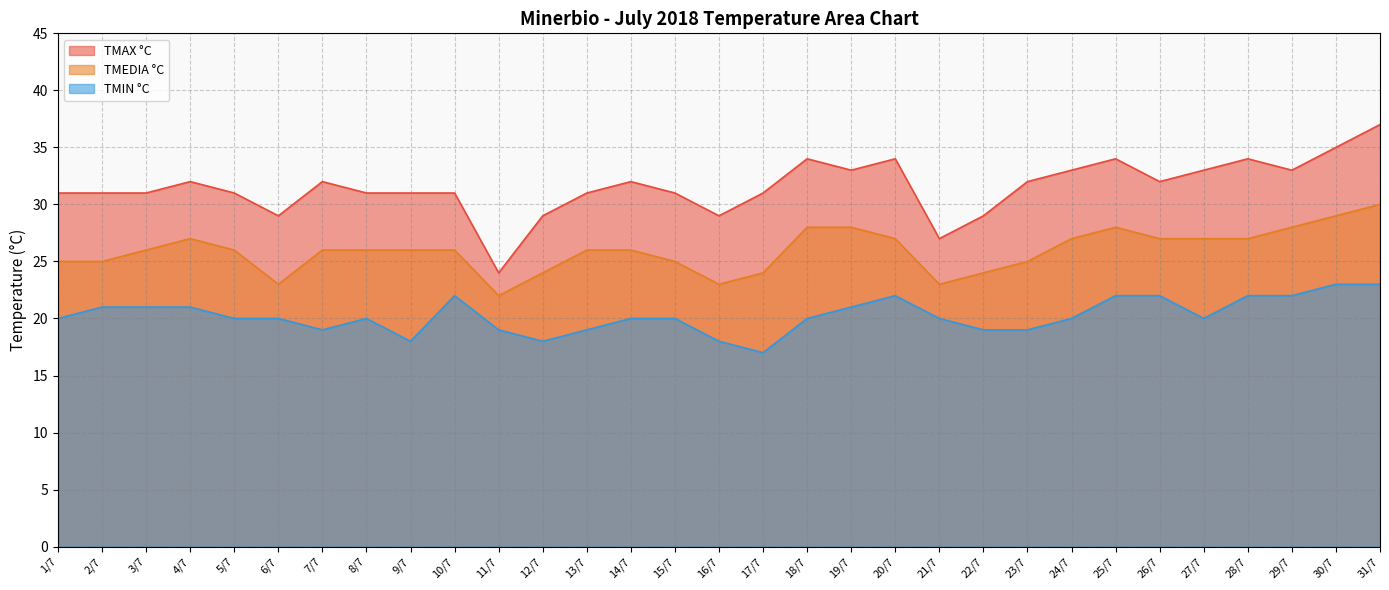

What is the maximum value for TMAX °C?

37